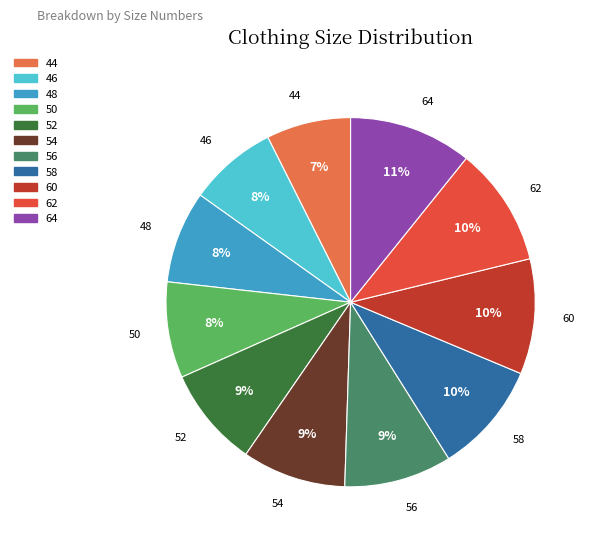

The 54 slice represents 9% of the pie. True or false?

True